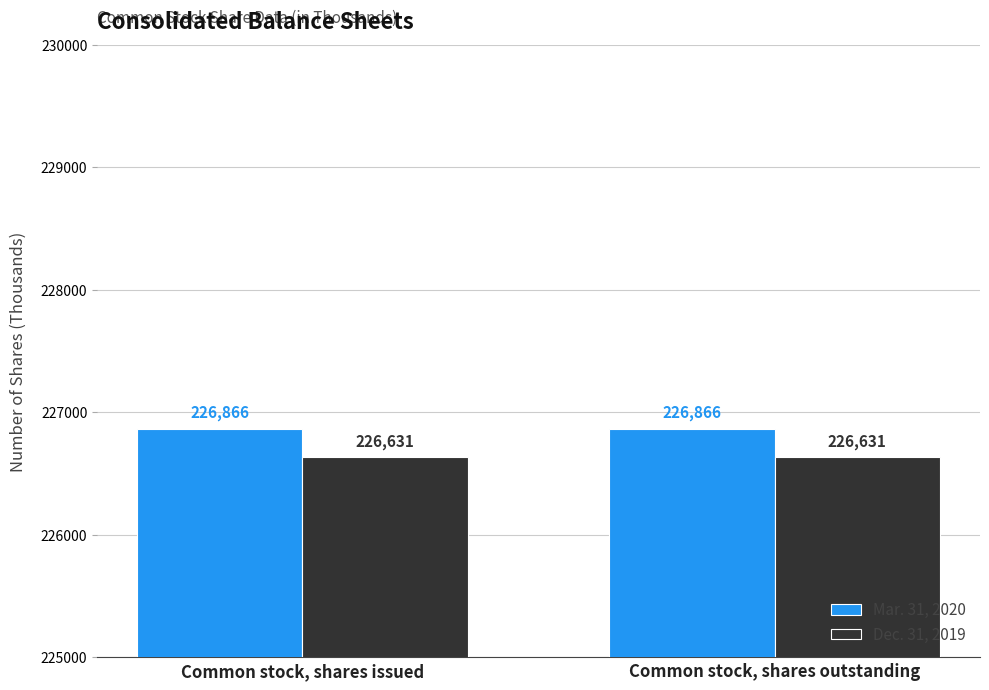

At how many categories does at least one series exceed 226812?

2